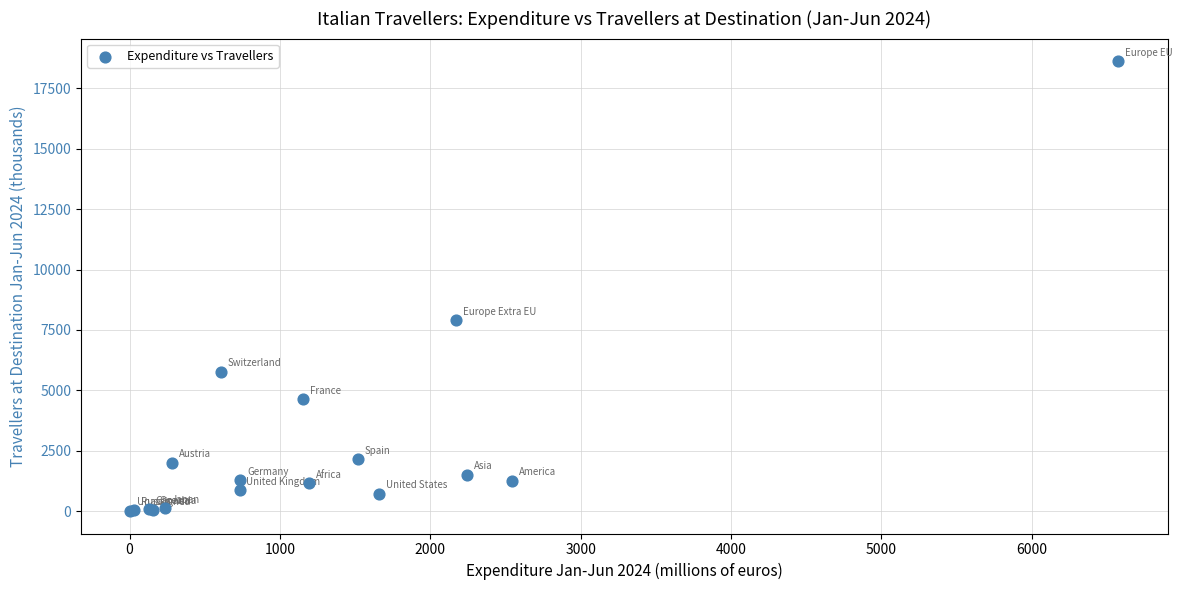

What Y value in the scatter plot is closest to 9318?

7901.8